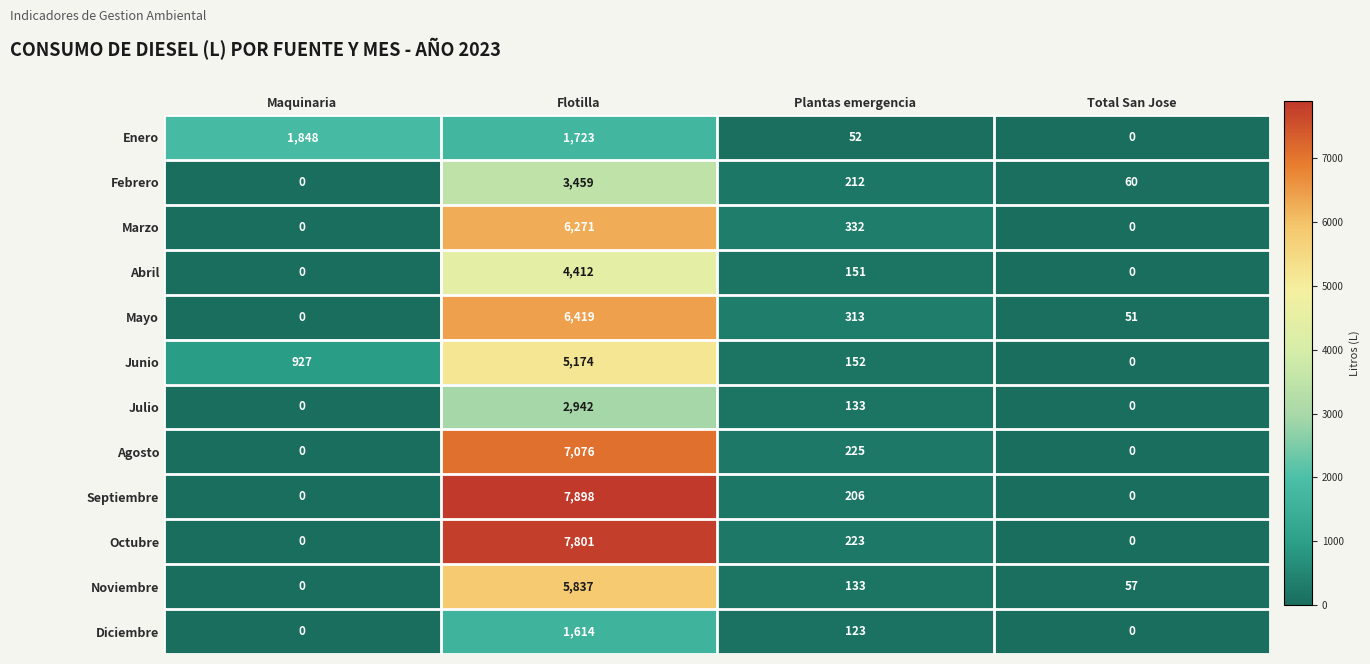

Which series changed the most between Maquinaria and Flotilla?

Septiembre